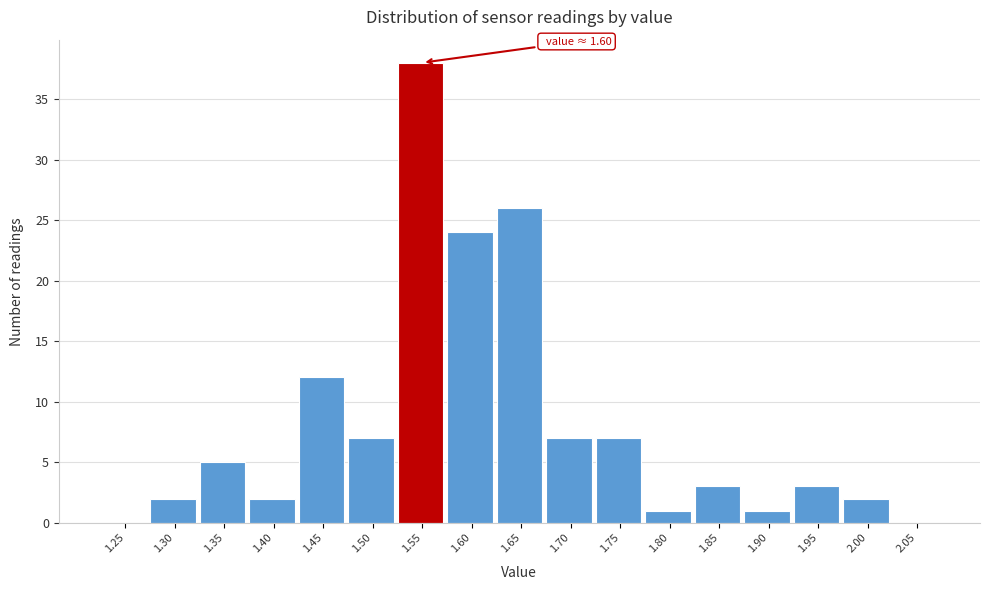

Reading left to right, list all the values displayed in this chart.

1.25=0	1.30=2	1.35=5	1.40=2	1.45=12	1.50=7	1.55=38	1.60=24	1.65=26	1.70=7	1.75=7	1.80=1	1.85=3	1.90=1	1.95=3	2.00=2	2.05=0